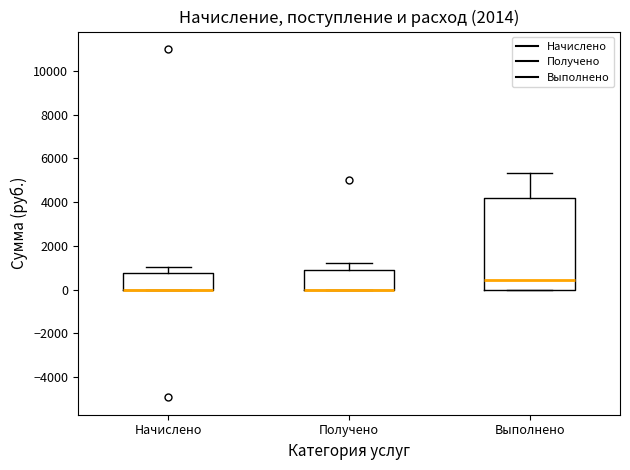

Reading left to right, transcribe this box plot: for each box, give where its median line is, the range the box spans, and where its two whiskers end, as read against the y-axis. The values are not printed on the chart, so give them approximately, as read against the axis.

Начислено: median 0 (drawn on the box's lower edge), box 0 to 800, whiskers 0 to 1000
Получено: median 0 (drawn on the box's lower edge), box 0 to 1000, whiskers 0 to 1200
Выполнено: median 400, box 0 to 4200, whiskers 0 to 5400